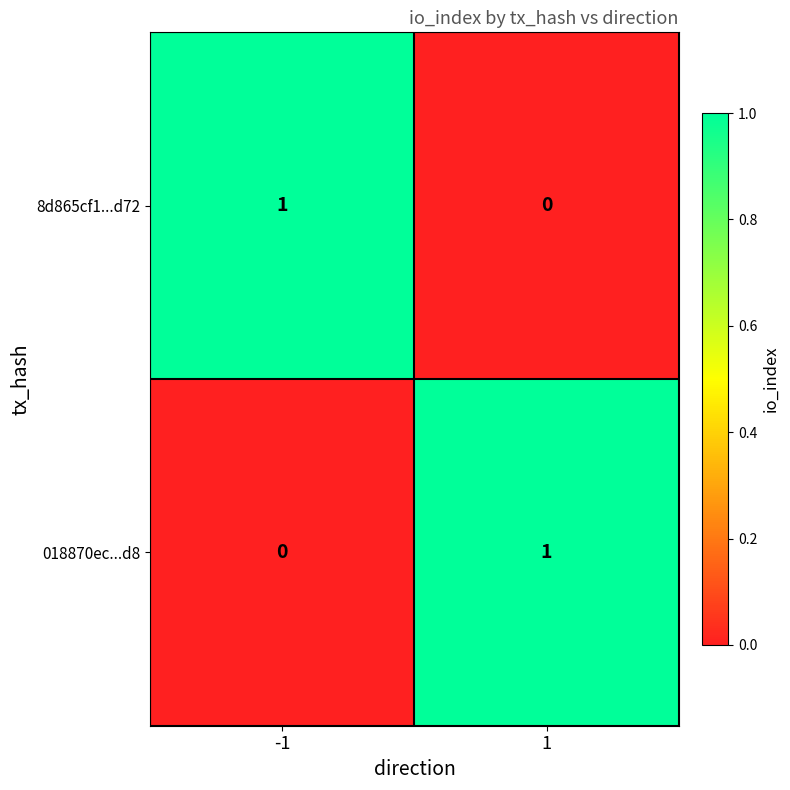

Rank the categories by 018870ec...d8 value from highest to lowest.

1, -1